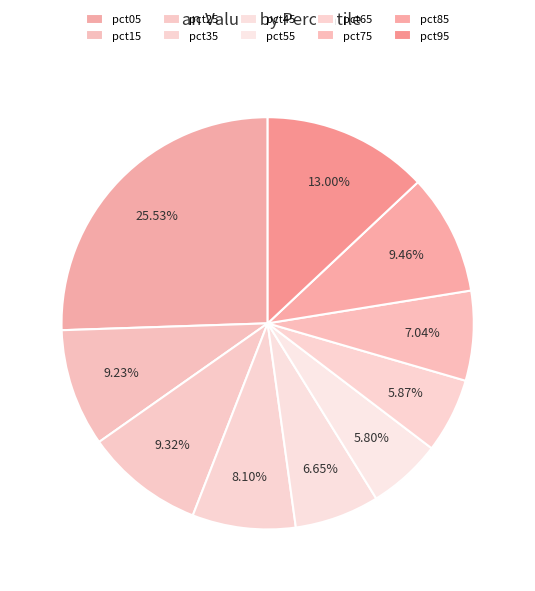

Is there any slice that represents more than half of the pie?

No